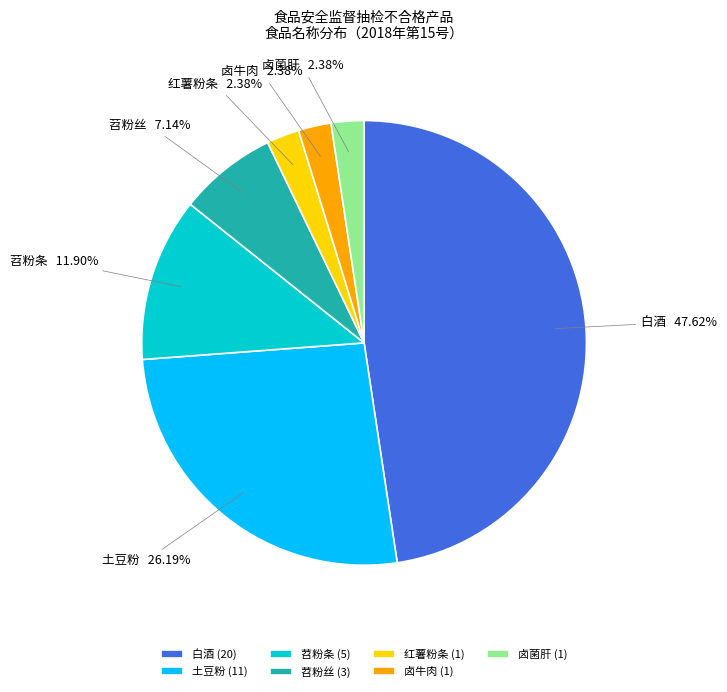

Count the number of slices in the pie.

7